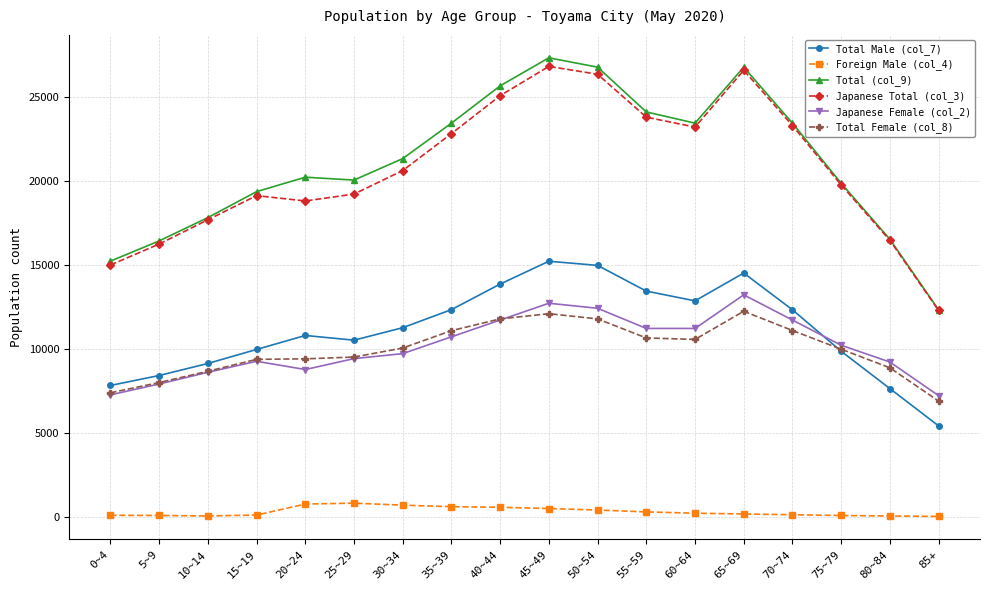

Where is Japanese Female (col_2) nearest to the value 10234?

75~79